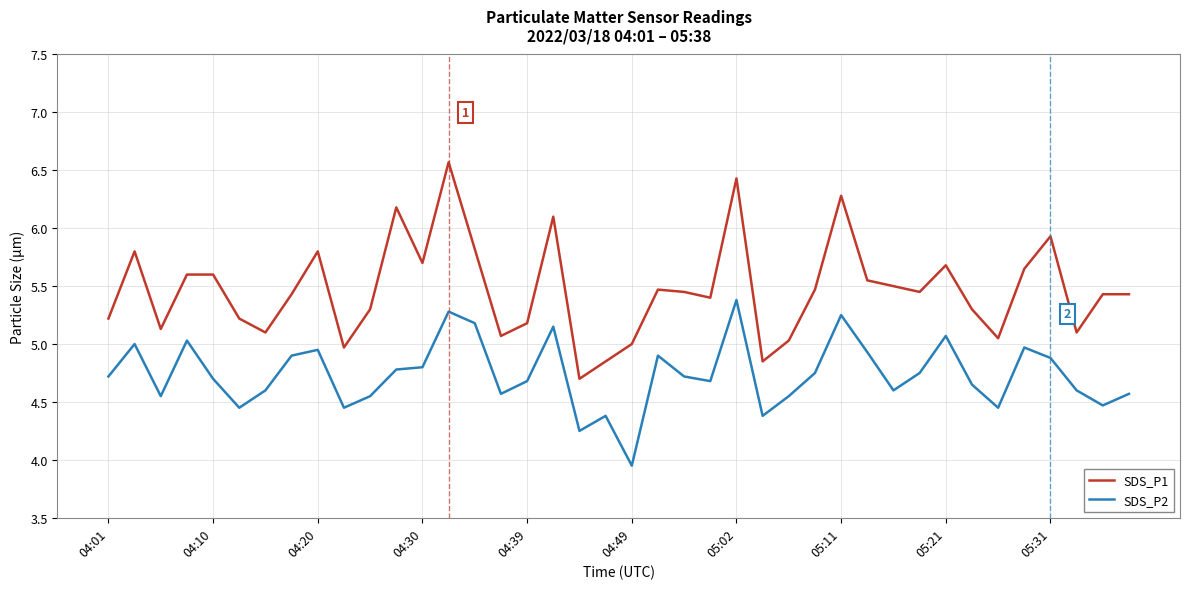

True or false: SDS_P2 and SDS_P1 intersect in this chart.

False